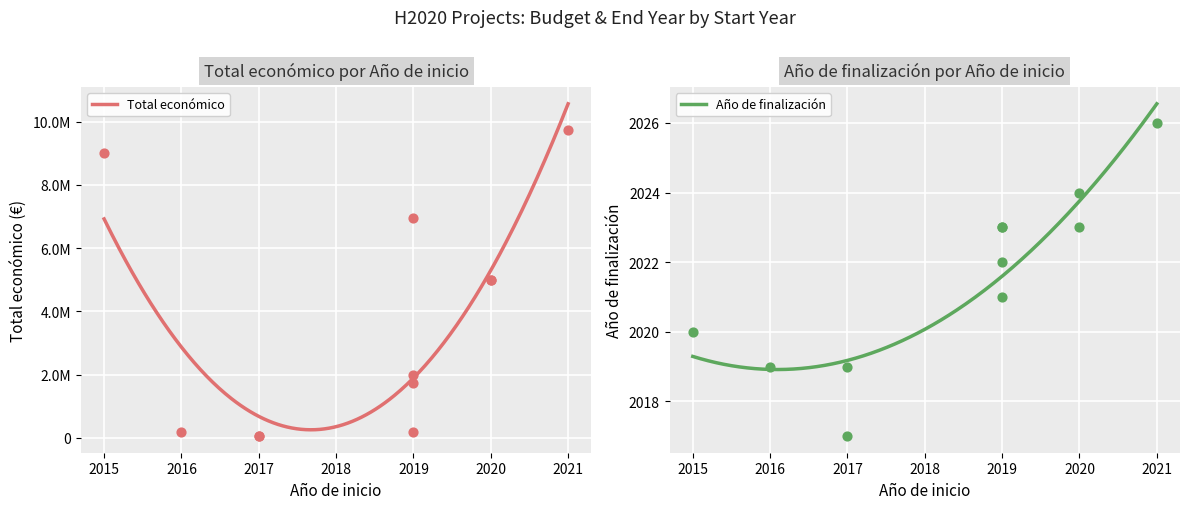

Which series has the largest total across all categories?

Total económico